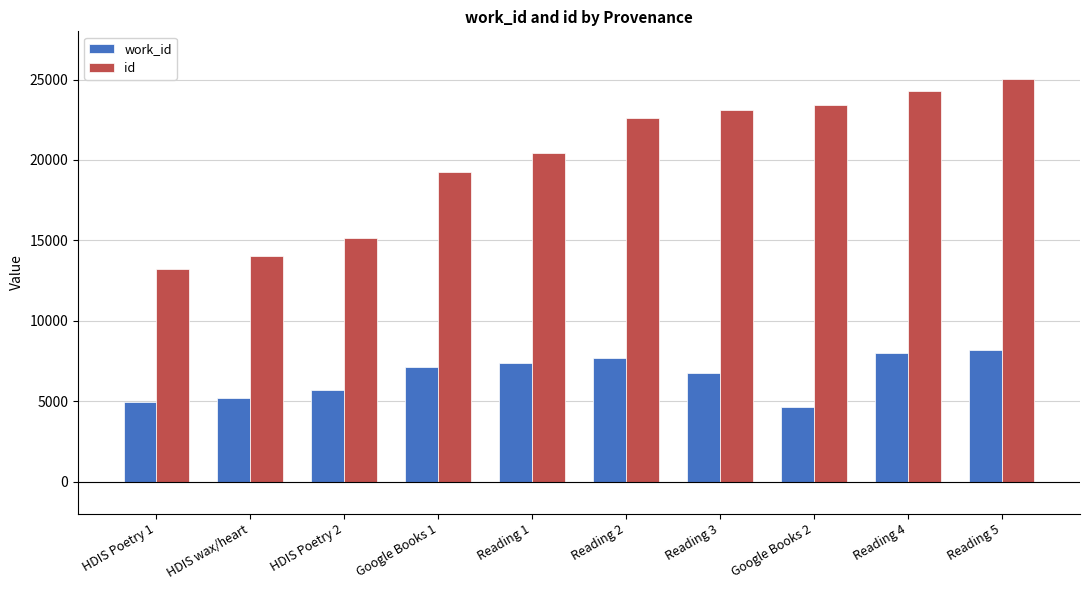

What is the label of the 5th bar from the left?

Reading 1